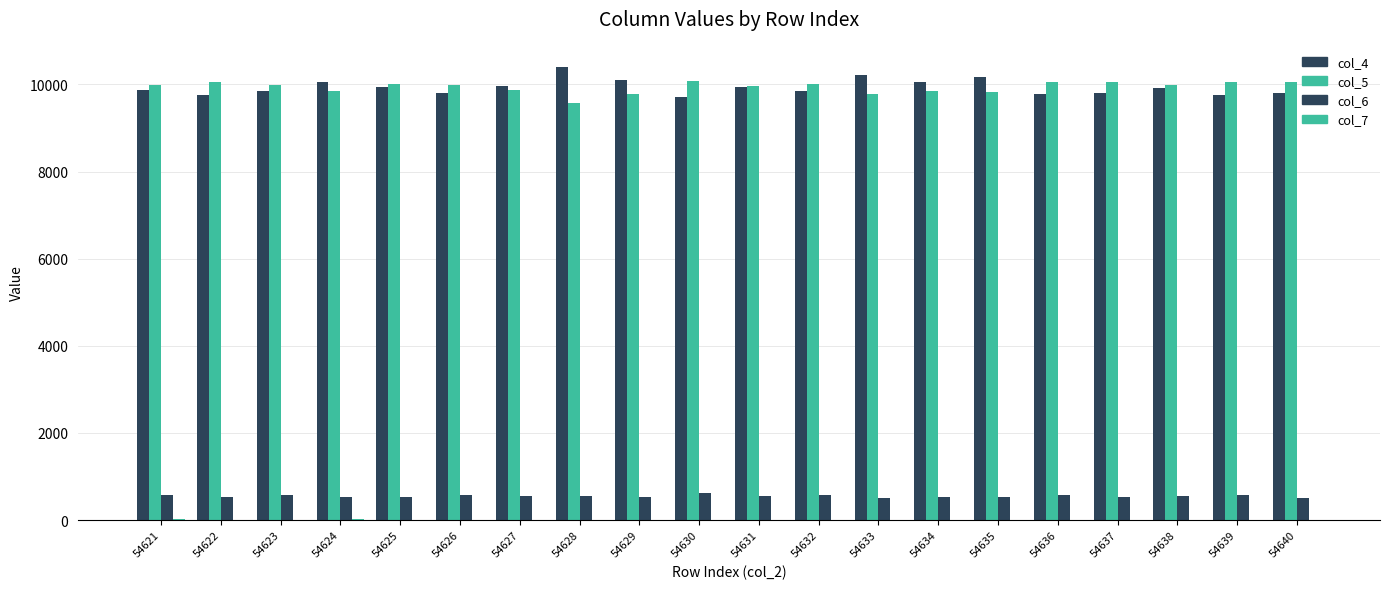

How many groups of bars are there?

20